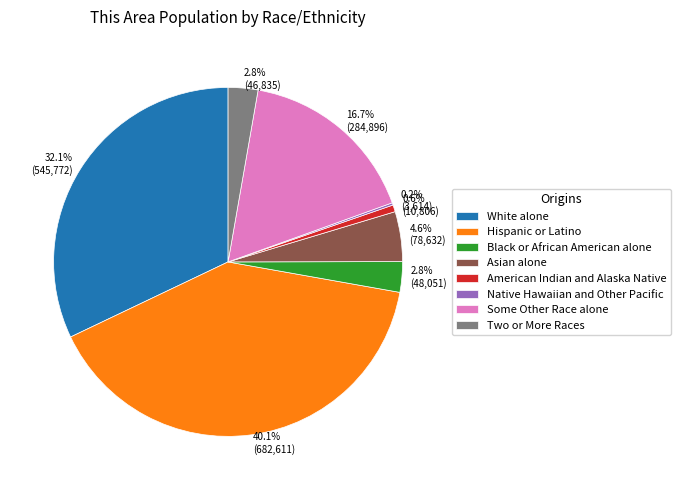

To the nearest percent, what percentage of the pie is Asian alone?

5%